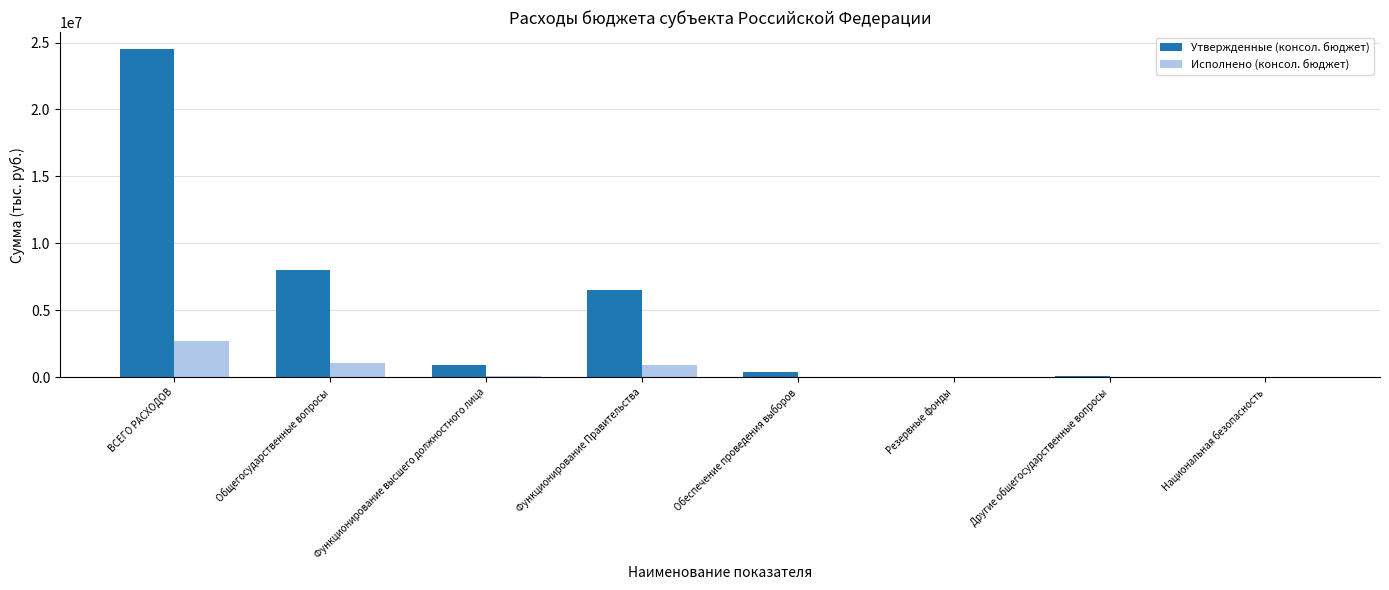

What is the total value across all series at Общегосударственные вопросы?

9052600.1